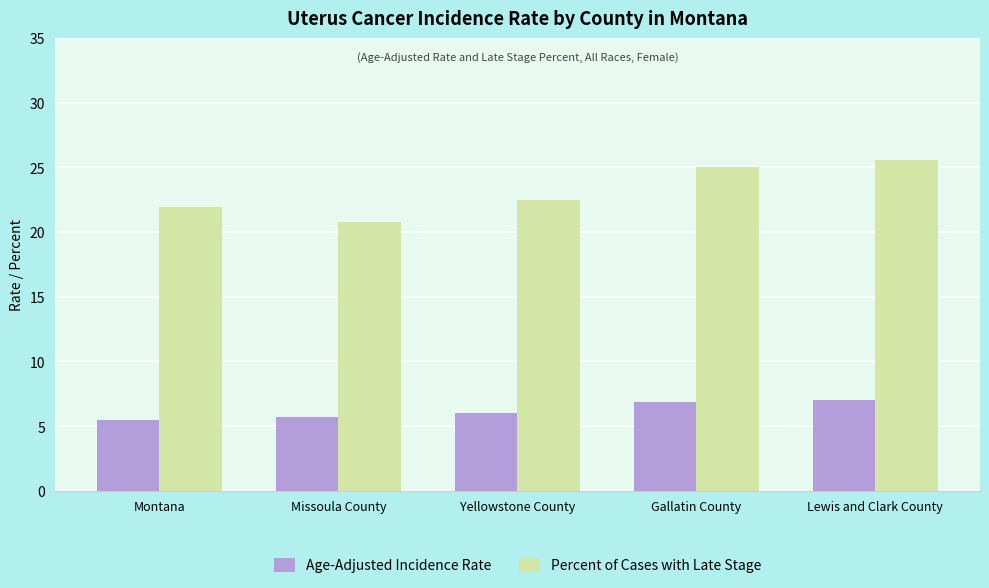

Rank the series by their maximum value, from lowest to highest.

Age-Adjusted Incidence Rate, Percent of Cases with Late Stage